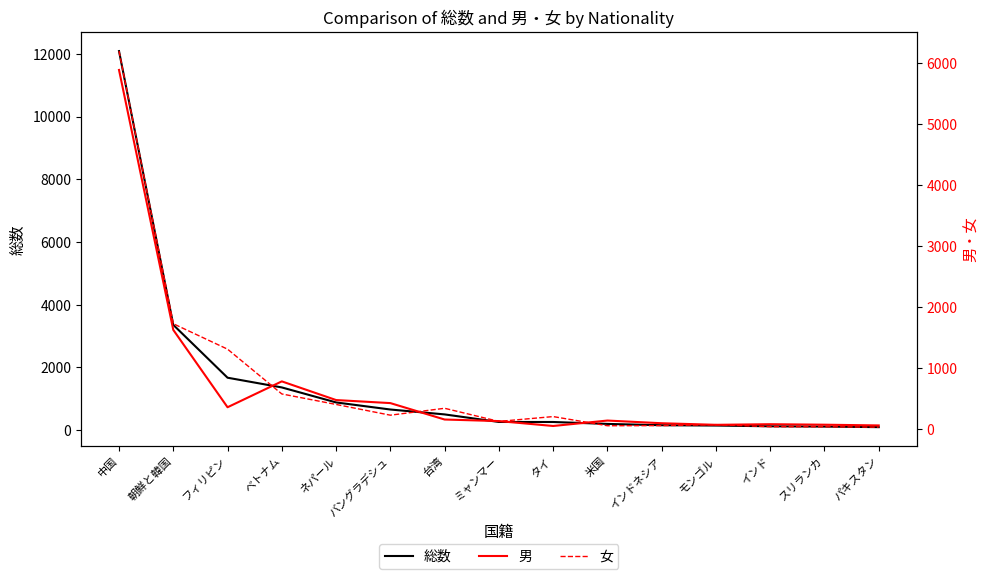

True or false: 男 has a value of 63 at パキスタン.

True